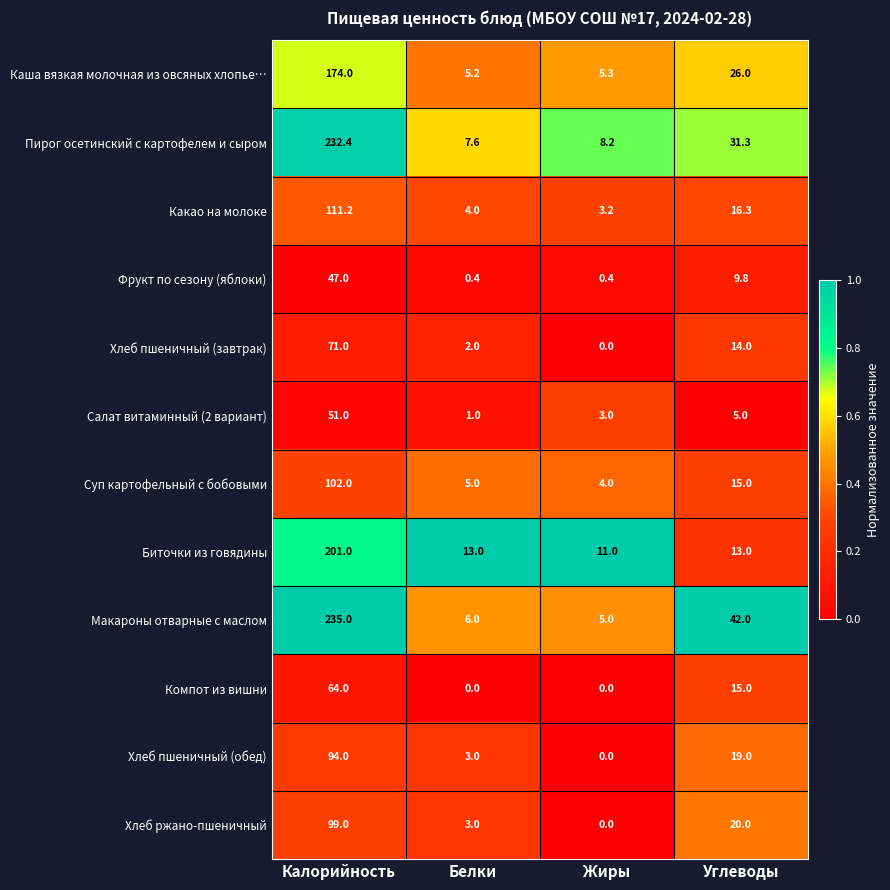

Which series has the largest total across all categories?

Макароны отварные с маслом